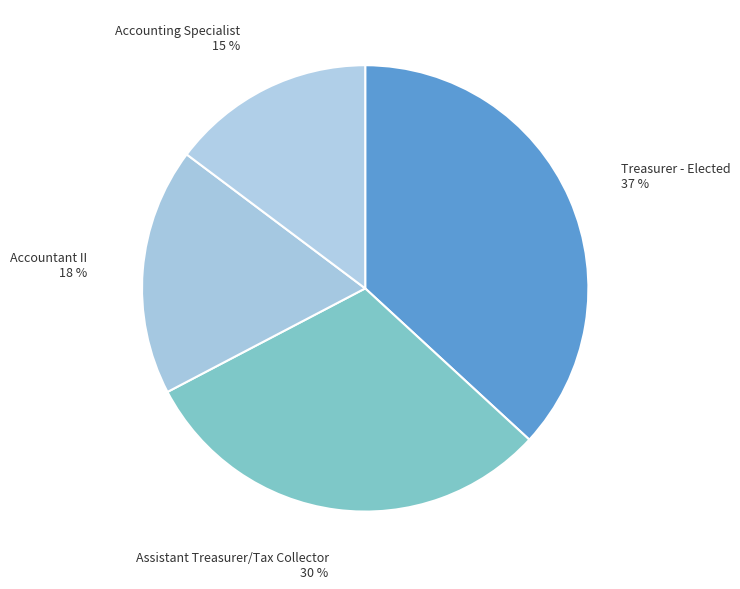

Which has a higher value, Assistant Treasurer/Tax Collector or Accountant II?

Assistant Treasurer/Tax Collector